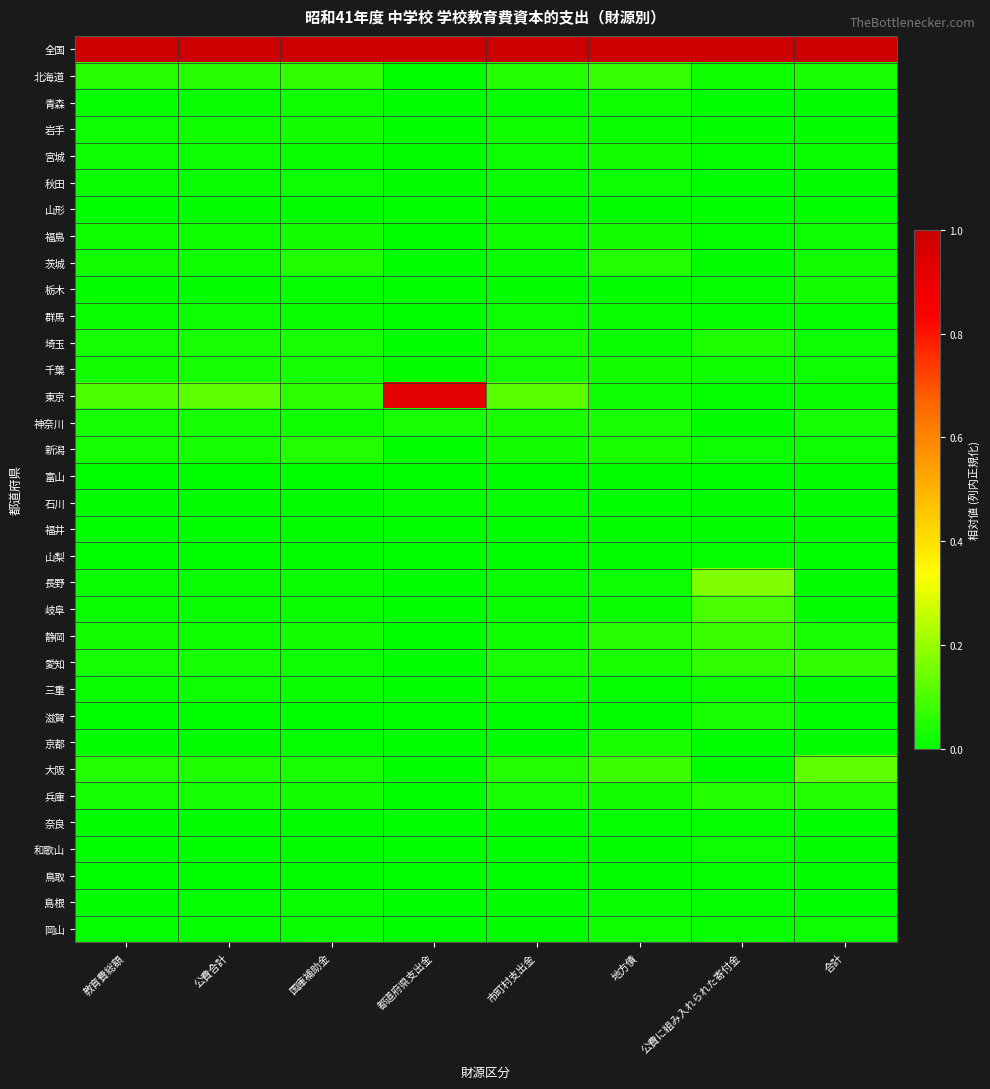

Reading right to left, transcribe all the data shown in this chart.

全国: 合計=1.0	公費に組み入れられた寄付金=1.0	地方債=1.0	市町村支出金=1.0	都道府県支出金=1.0	国庫補助金=1.0	公費合計=1.0	教育費総額=1.0
北海道: 合計=0.0	公費に組み入れられた寄付金=0.0	地方債=0.1	市町村支出金=0.0	都道府県支出金=0.0	国庫補助金=0.1	公費合計=0.1	教育費総額=0.1
青森: 合計=0.0	公費に組み入れられた寄付金=0.0	地方債=0.0	市町村支出金=0.0	都道府県支出金=0.0	国庫補助金=0.0	公費合計=0.0	教育費総額=0.0
岩手: 合計=0.0	公費に組み入れられた寄付金=0.0	地方債=0.0	市町村支出金=0.0	都道府県支出金=0.0	国庫補助金=0.0	公費合計=0.0	教育費総額=0.0
宮城: 合計=0.0	公費に組み入れられた寄付金=0.0	地方債=0.0	市町村支出金=0.0	都道府県支出金=0.0	国庫補助金=0.0	公費合計=0.0	教育費総額=0.0
秋田: 合計=0.0	公費に組み入れられた寄付金=0.0	地方債=0.0	市町村支出金=0.0	都道府県支出金=0.0	国庫補助金=0.0	公費合計=0.0	教育費総額=0.0
山形: 合計=0.0	公費に組み入れられた寄付金=0.0	地方債=0.0	市町村支出金=0.0	都道府県支出金=0.0	国庫補助金=0.0	公費合計=0.0	教育費総額=0.0
福島: 合計=0.0	公費に組み入れられた寄付金=0.0	地方債=0.0	市町村支出金=0.0	都道府県支出金=0.0	国庫補助金=0.0	公費合計=0.0	教育費総額=0.0
茨城: 合計=0.0	公費に組み入れられた寄付金=0.0	地方債=0.0	市町村支出金=0.0	都道府県支出金=0.0	国庫補助金=0.0	公費合計=0.0	教育費総額=0.0
栃木: 合計=0.0	公費に組み入れられた寄付金=0.0	地方債=0.0	市町村支出金=0.0	都道府県支出金=0.0	国庫補助金=0.0	公費合計=0.0	教育費総額=0.0
群馬: 合計=0.0	公費に組み入れられた寄付金=0.0	地方債=0.0	市町村支出金=0.0	都道府県支出金=0.0	国庫補助金=0.0	公費合計=0.0	教育費総額=0.0
埼玉: 合計=0.0	公費に組み入れられた寄付金=0.0	地方債=0.0	市町村支出金=0.0	都道府県支出金=0.0	国庫補助金=0.0	公費合計=0.0	教育費総額=0.0
千葉: 合計=0.0	公費に組み入れられた寄付金=0.0	地方債=0.0	市町村支出金=0.0	都道府県支出金=0.0	国庫補助金=0.0	公費合計=0.0	教育費総額=0.0
東京: 合計=0.0	公費に組み入れられた寄付金=0.0	地方債=0.0	市町村支出金=0.1	都道府県支出金=0.9	国庫補助金=0.1	公費合計=0.1	教育費総額=0.1
神奈川: 合計=0.0	公費に組み入れられた寄付金=0.0	地方債=0.0	市町村支出金=0.0	都道府県支出金=0.0	国庫補助金=0.0	公費合計=0.0	教育費総額=0.0
新潟: 合計=0.0	公費に組み入れられた寄付金=0.0	地方債=0.0	市町村支出金=0.0	都道府県支出金=0.0	国庫補助金=0.0	公費合計=0.0	教育費総額=0.0
富山: 合計=0.0	公費に組み入れられた寄付金=0.0	地方債=0.0	市町村支出金=0.0	都道府県支出金=0.0	国庫補助金=0.0	公費合計=0.0	教育費総額=0.0
石川: 合計=0.0	公費に組み入れられた寄付金=0.0	地方債=0.0	市町村支出金=0.0	都道府県支出金=0.0	国庫補助金=0.0	公費合計=0.0	教育費総額=0.0
福井: 合計=0.0	公費に組み入れられた寄付金=0.0	地方債=0.0	市町村支出金=0.0	都道府県支出金=0.0	国庫補助金=0.0	公費合計=0.0	教育費総額=0.0
山梨: 合計=0.0	公費に組み入れられた寄付金=0.0	地方債=0.0	市町村支出金=0.0	都道府県支出金=0.0	国庫補助金=0.0	公費合計=0.0	教育費総額=0.0
長野: 合計=0.0	公費に組み入れられた寄付金=0.2	地方債=0.0	市町村支出金=0.0	都道府県支出金=0.0	国庫補助金=0.0	公費合計=0.0	教育費総額=0.0
岐阜: 合計=0.0	公費に組み入れられた寄付金=0.1	地方債=0.0	市町村支出金=0.0	都道府県支出金=0.0	国庫補助金=0.0	公費合計=0.0	教育費総額=0.0
静岡: 合計=0.0	公費に組み入れられた寄付金=0.1	地方債=0.1	市町村支出金=0.0	都道府県支出金=0.0	国庫補助金=0.0	公費合計=0.0	教育費総額=0.0
愛知: 合計=0.1	公費に組み入れられた寄付金=0.1	地方債=0.0	市町村支出金=0.0	都道府県支出金=0.0	国庫補助金=0.0	公費合計=0.0	教育費総額=0.0
三重: 合計=0.0	公費に組み入れられた寄付金=0.0	地方債=0.0	市町村支出金=0.0	都道府県支出金=0.0	国庫補助金=0.0	公費合計=0.0	教育費総額=0.0
滋賀: 合計=0.0	公費に組み入れられた寄付金=0.0	地方債=0.0	市町村支出金=0.0	都道府県支出金=0.0	国庫補助金=0.0	公費合計=0.0	教育費総額=0.0
京都: 合計=0.0	公費に組み入れられた寄付金=0.0	地方債=0.0	市町村支出金=0.0	都道府県支出金=0.0	国庫補助金=0.0	公費合計=0.0	教育費総額=0.0
大阪: 合計=0.1	公費に組み入れられた寄付金=0.0	地方債=0.1	市町村支出金=0.0	都道府県支出金=0.0	国庫補助金=0.0	公費合計=0.0	教育費総額=0.0
兵庫: 合計=0.0	公費に組み入れられた寄付金=0.0	地方債=0.0	市町村支出金=0.0	都道府県支出金=0.0	国庫補助金=0.0	公費合計=0.0	教育費総額=0.0
奈良: 合計=0.0	公費に組み入れられた寄付金=0.0	地方債=0.0	市町村支出金=0.0	都道府県支出金=0.0	国庫補助金=0.0	公費合計=0.0	教育費総額=0.0
和歌山: 合計=0.0	公費に組み入れられた寄付金=0.0	地方債=0.0	市町村支出金=0.0	都道府県支出金=0.0	国庫補助金=0.0	公費合計=0.0	教育費総額=0.0
鳥取: 合計=0.0	公費に組み入れられた寄付金=0.0	地方債=0.0	市町村支出金=0.0	都道府県支出金=0.0	国庫補助金=0.0	公費合計=0.0	教育費総額=0.0
島根: 合計=0.0	公費に組み入れられた寄付金=0.0	地方債=0.0	市町村支出金=0.0	都道府県支出金=0.0	国庫補助金=0.0	公費合計=0.0	教育費総額=0.0
岡山: 合計=0.0	公費に組み入れられた寄付金=0.0	地方債=0.0	市町村支出金=0.0	都道府県支出金=0.0	国庫補助金=0.0	公費合計=0.0	教育費総額=0.0